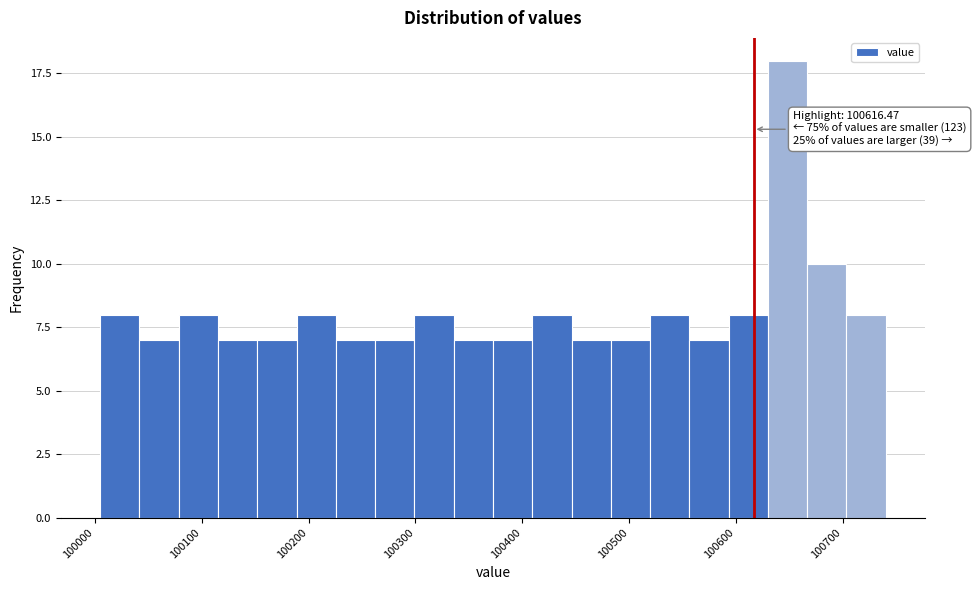

Around what value on the x-axis is the tallest bar? Give the approximate position of its centre, as read against the axis.

100650